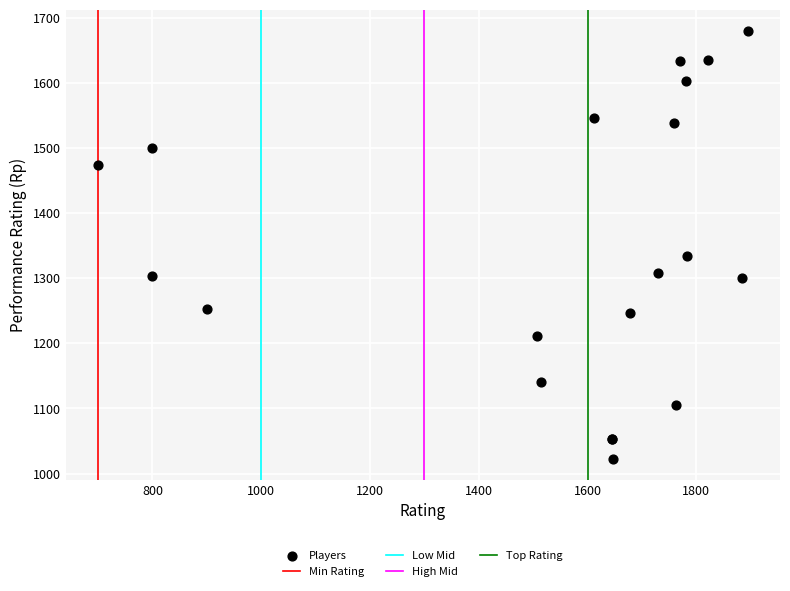

What Y value in the scatter plot is closest to 1351?

1334